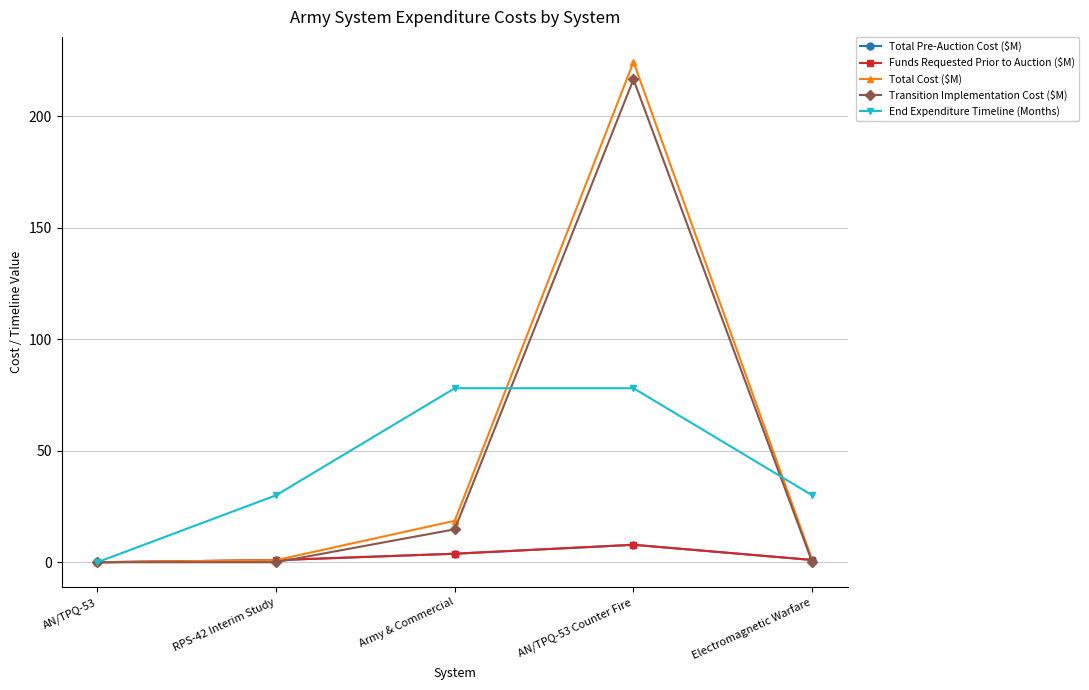

What is the difference between the maximum and minimum values in the Total Cost ($M) series?

224.3